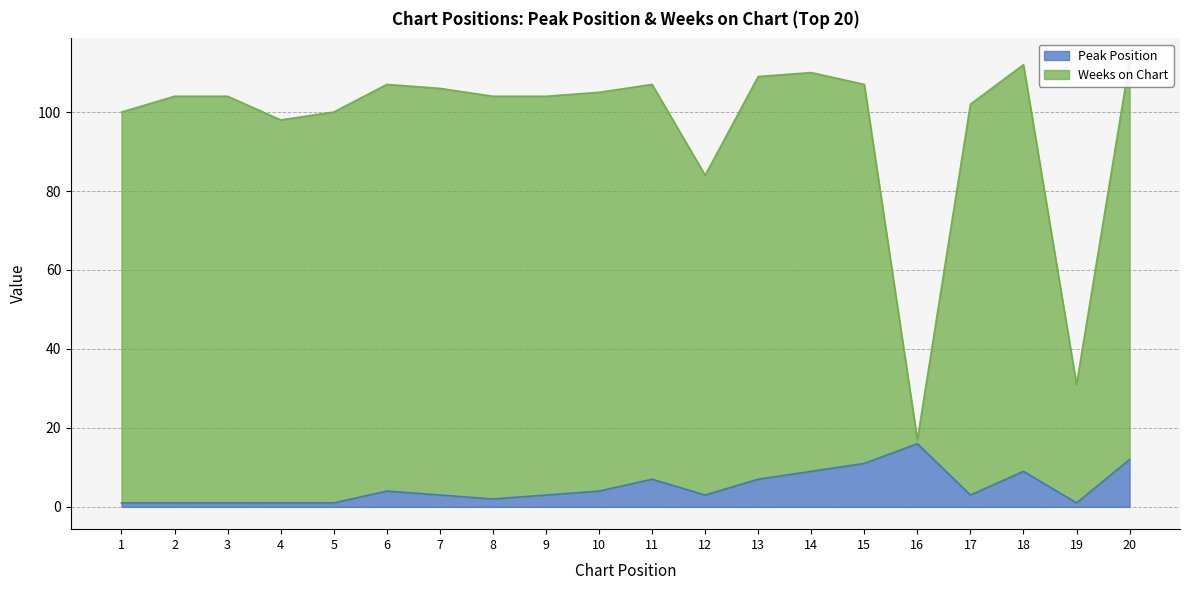

What is the approximate value of Peak Position at 5?

1